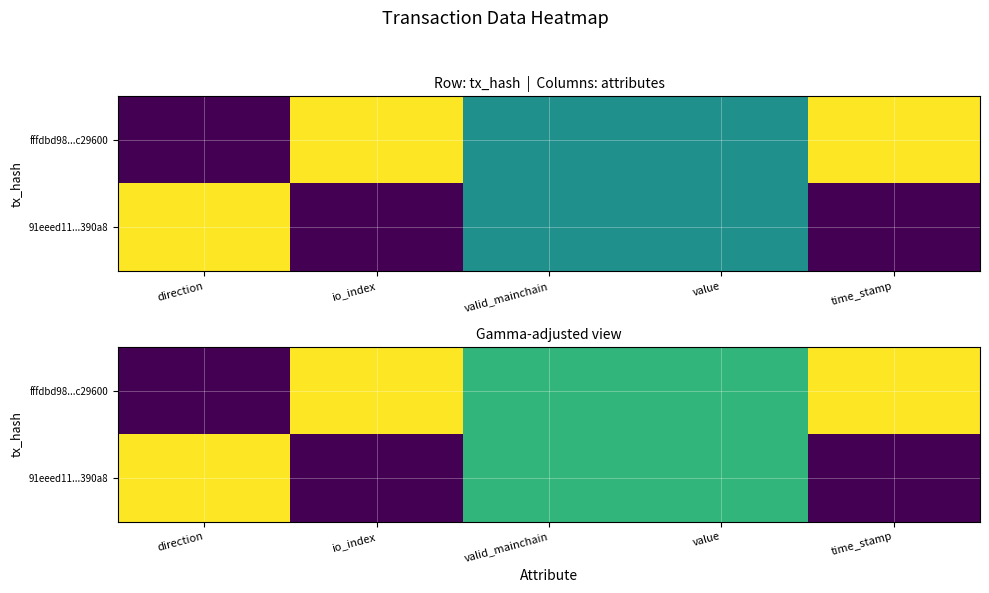

Rank the series at value from highest to lowest value.

fffdbd98...c29600, 91eeed11...390a8